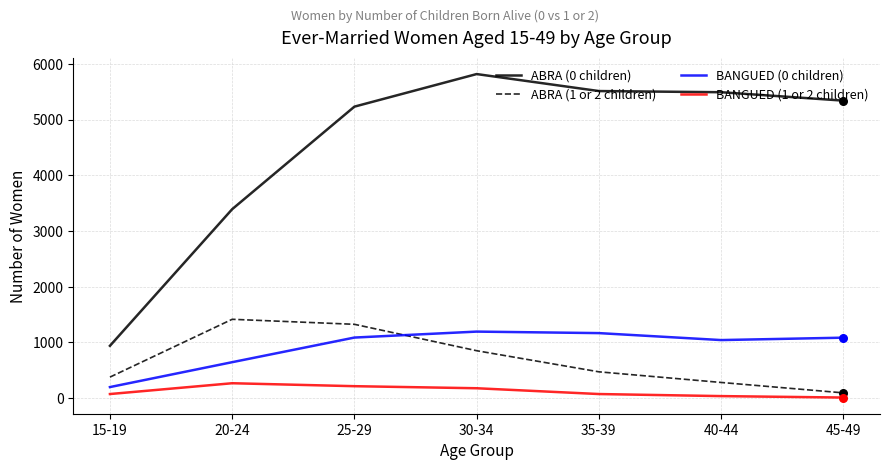

At how many categories does at least one series exceed 320?

7